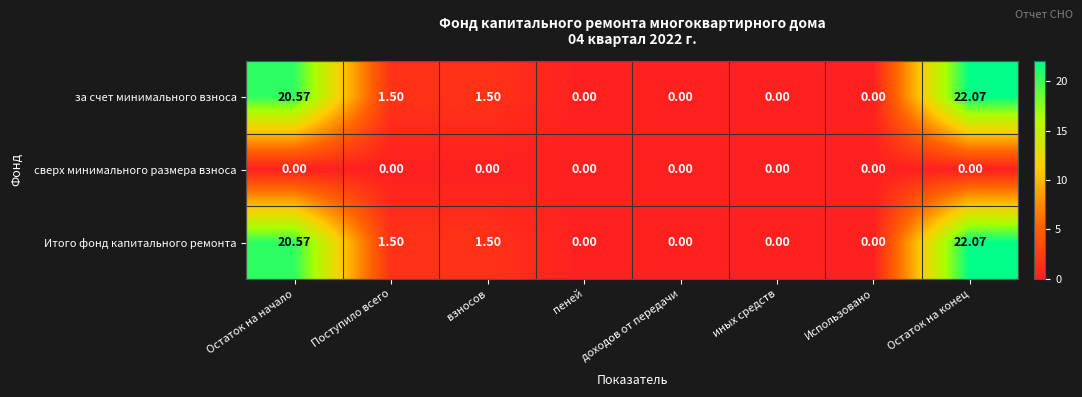

Where does the за счет минимального взноса series first go above 1?

Остаток на начало